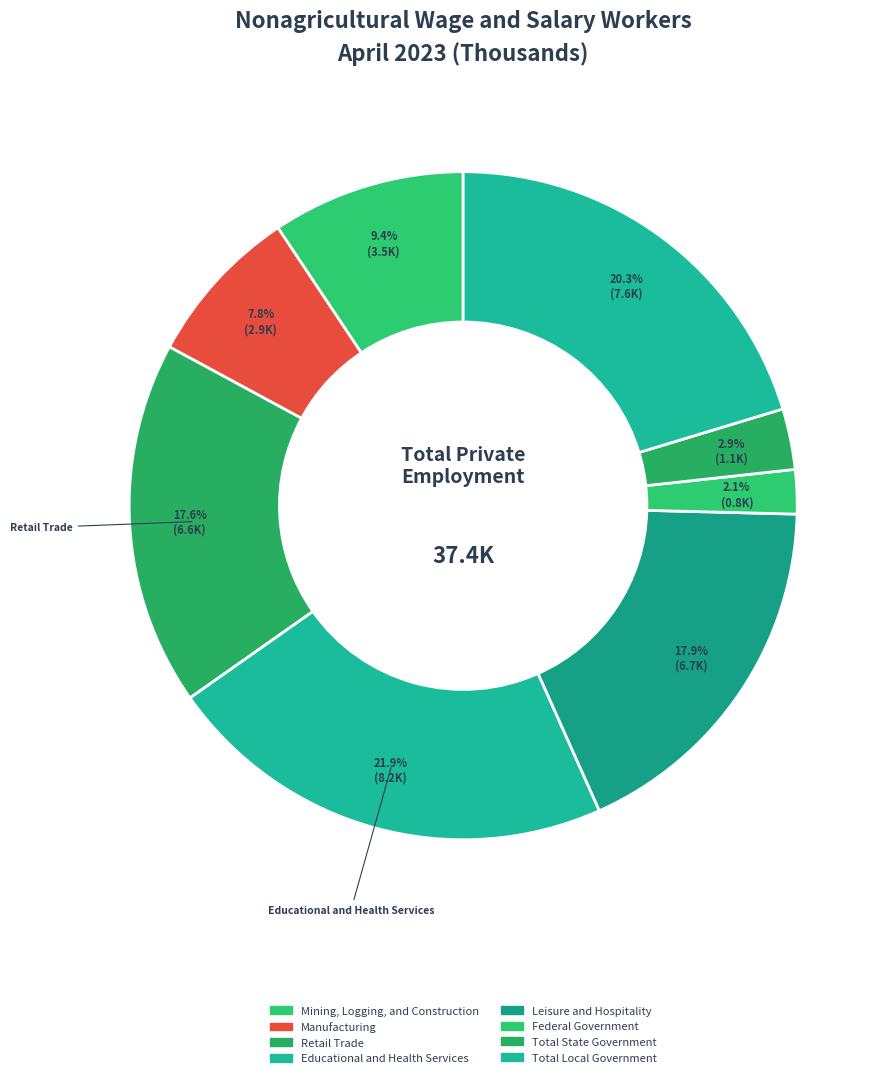

What is the largest slice in the pie chart?

Educational and Health Services